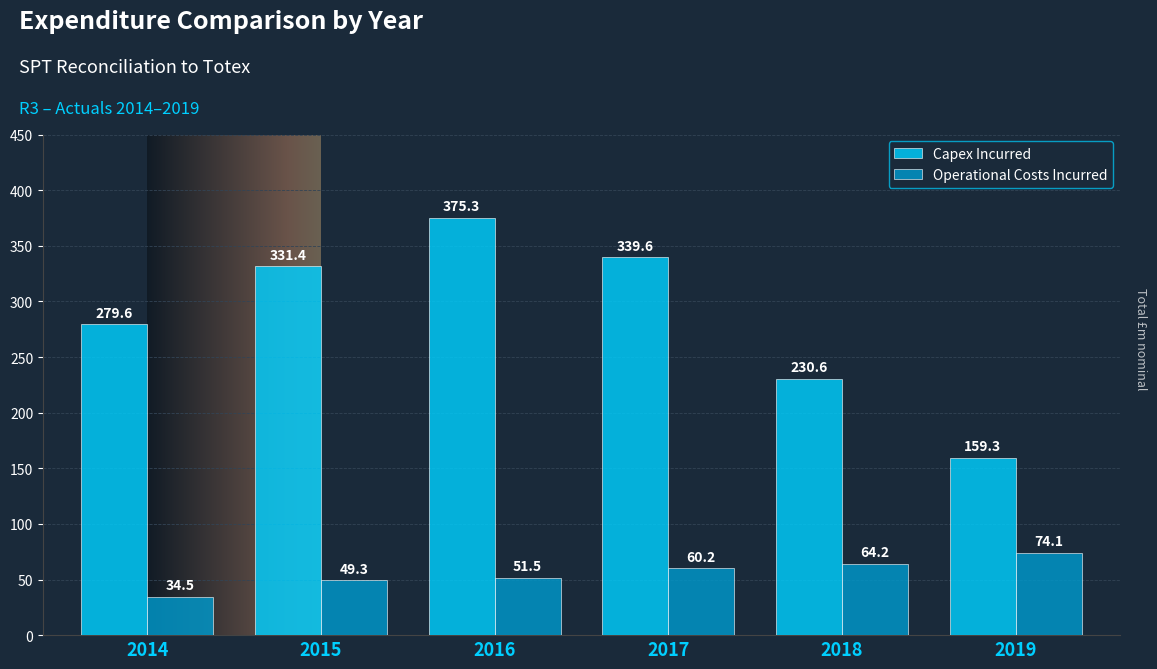

How many values in the Operational Costs Incurred series are below 60?

3